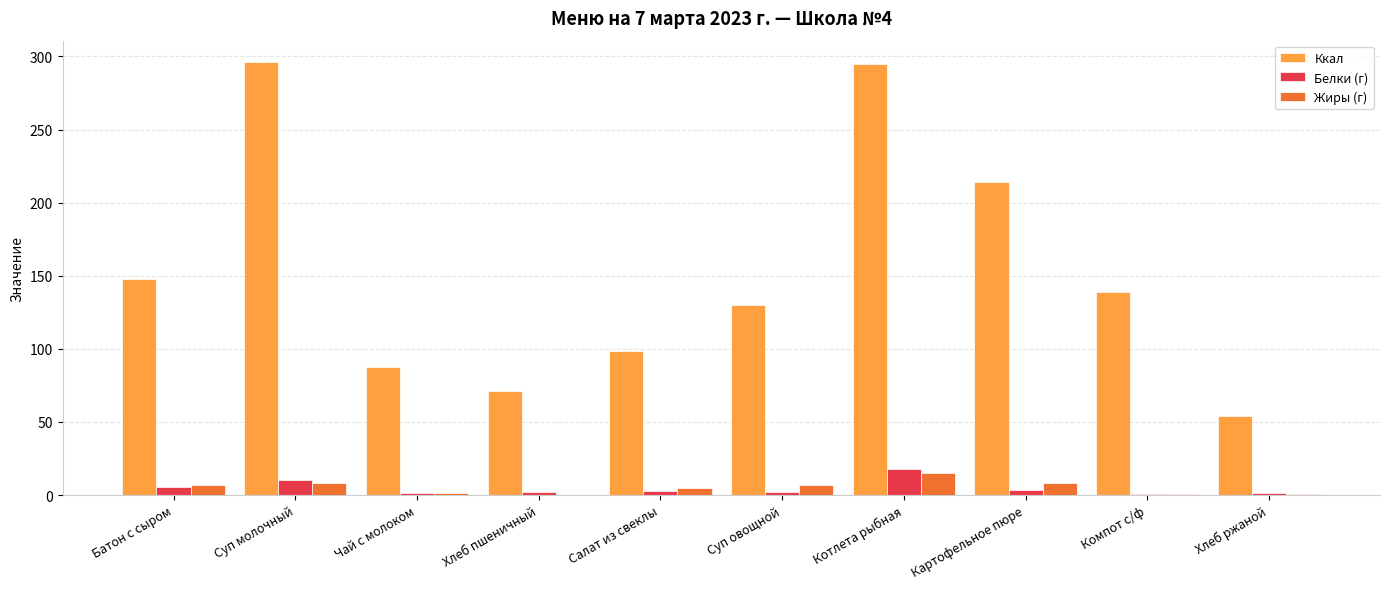

Is the value of Белки (г) at Котлета рыбная greater than the value of Жиры (г) at Батон с сыром?

Yes